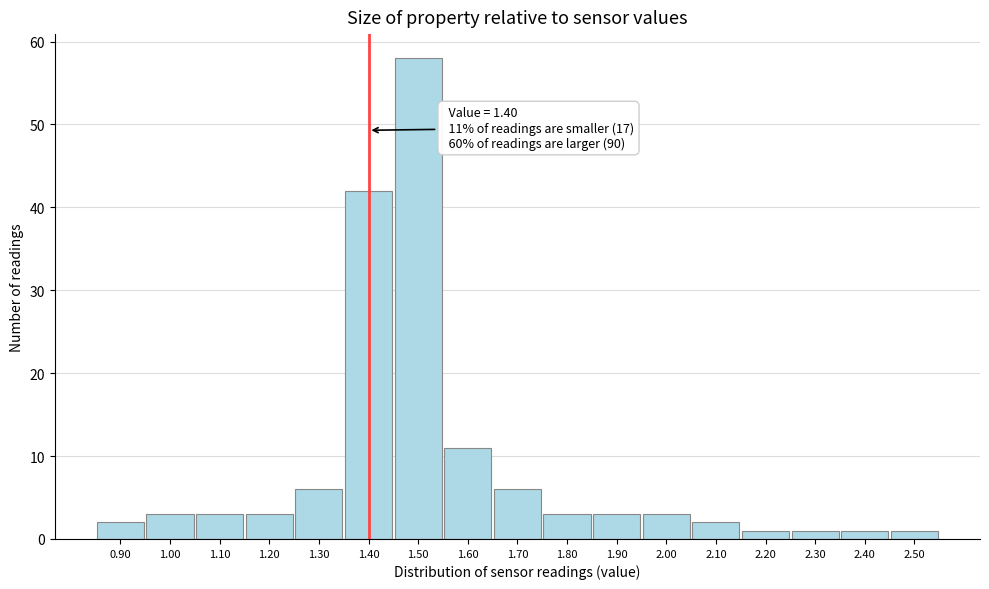

Over which range of the x-axis is the bar tallest?

1.45 to 1.55